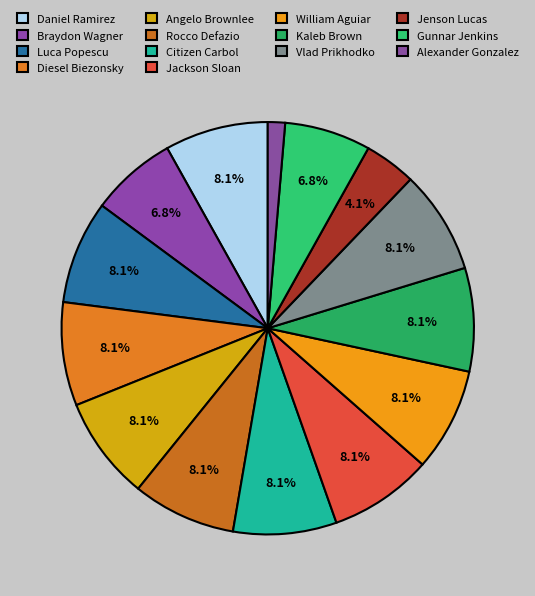

How many slices are in this pie chart?

14